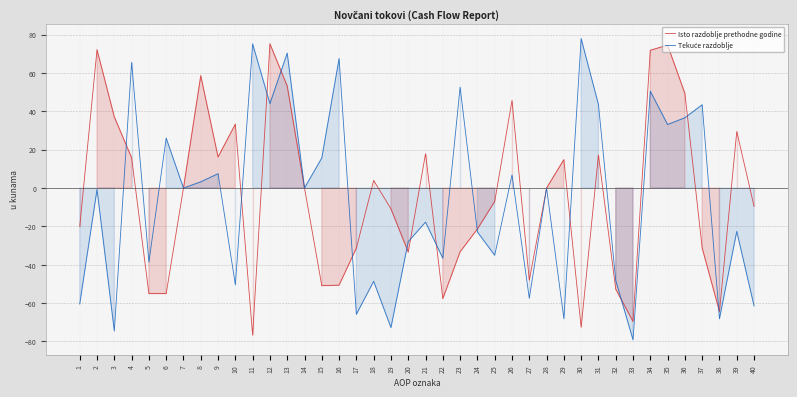

After their last crossing, which series has the higher values: Tekuće razdoblje or Isto razdoblje prethodne godine?

Isto razdoblje prethodne godine